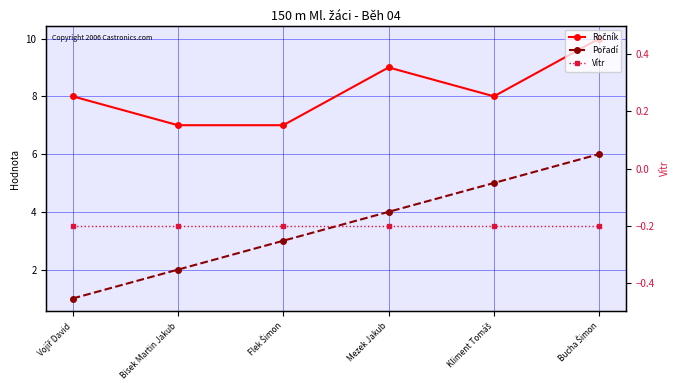

How many lines are shown in the chart?

3